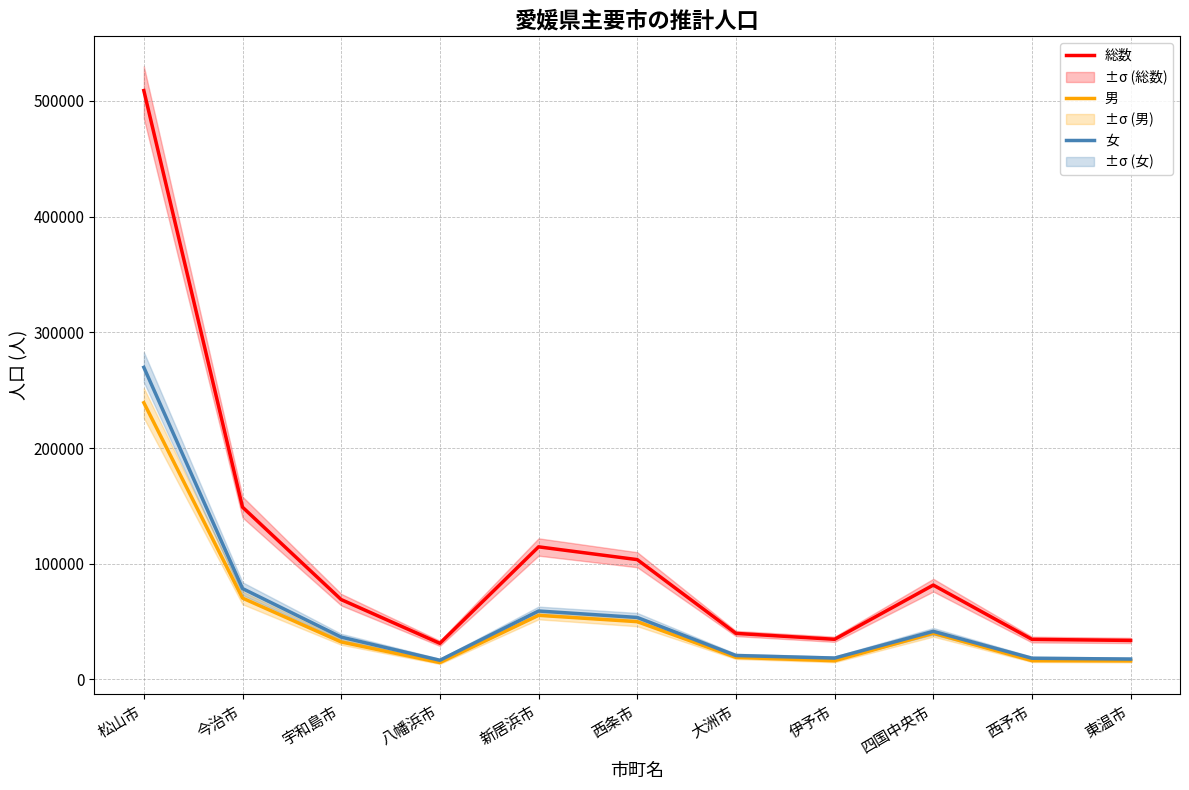

What position from the right is 西予市?

2